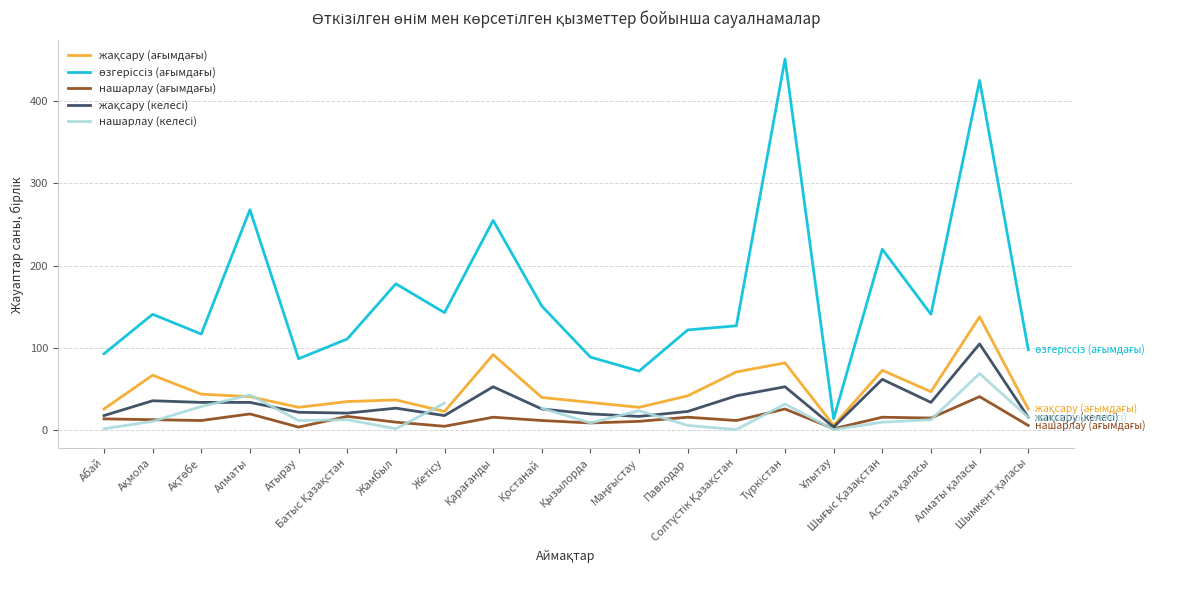

At which label is нашарлау (ағымдағы) closest to 21?

Алматы